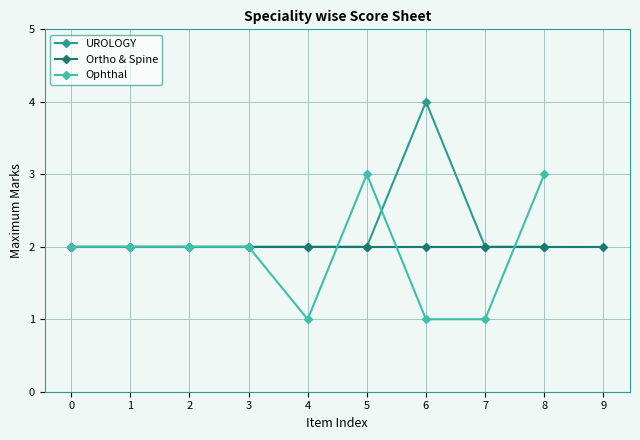

How many times do Ophthal and UROLOGY cross each other?

3